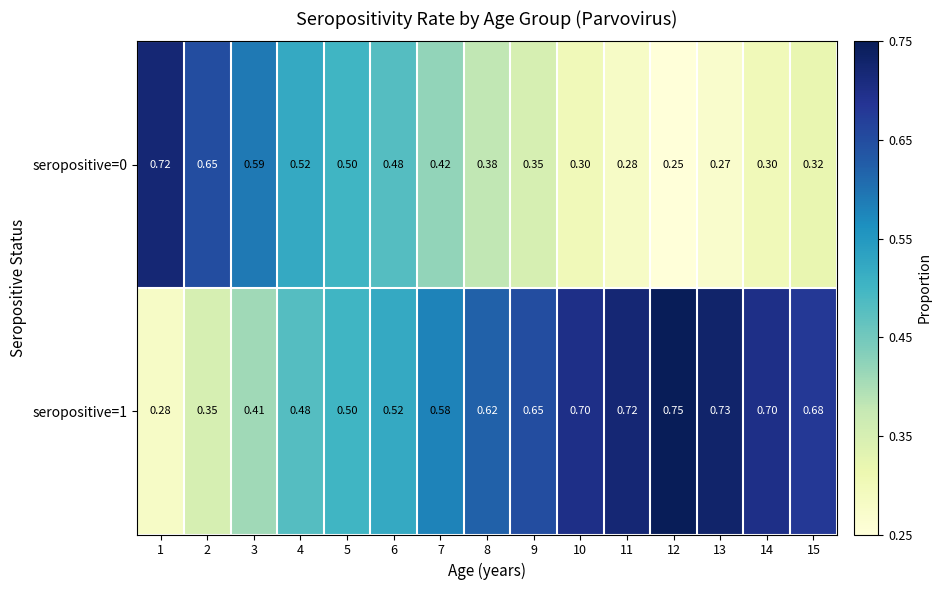

Is the value of seropositive=1 at 1 greater than the value of seropositive=0 at 8?

No